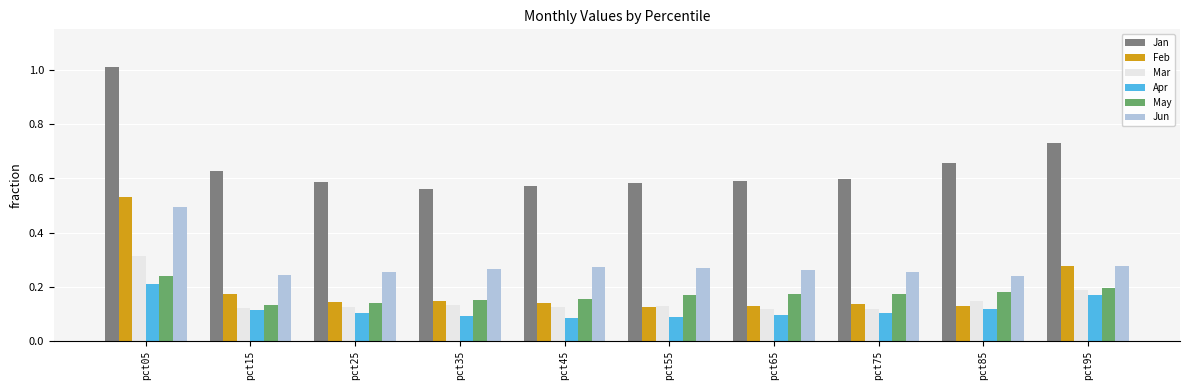

Which category has the highest value across all series?

pct05